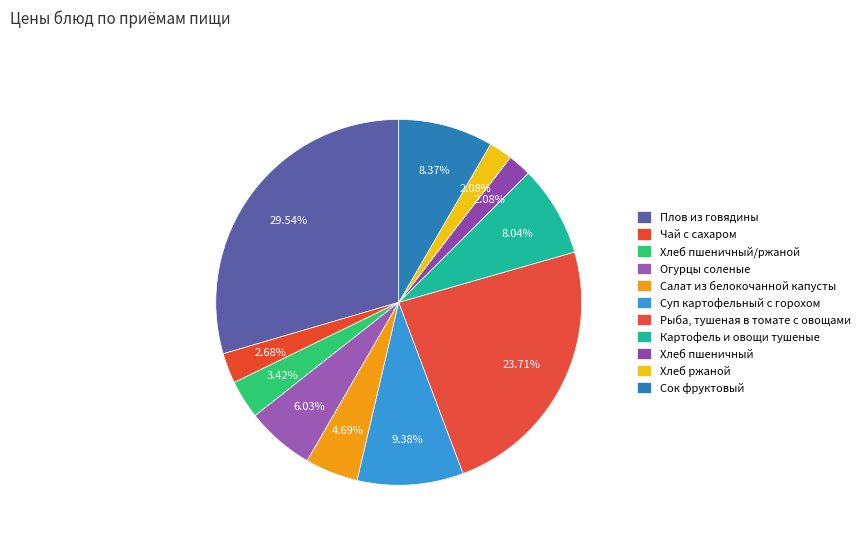

Which slice is the largest?

Плов из говядины